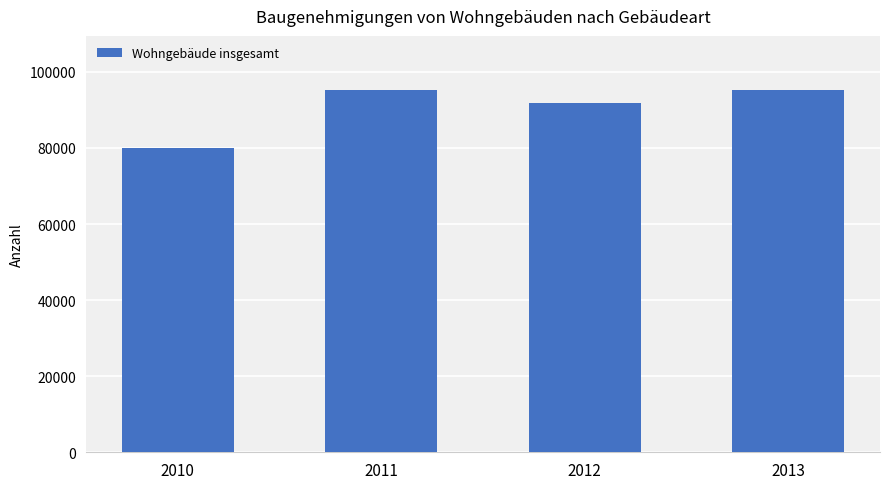

What is the greatest value displayed?

95170